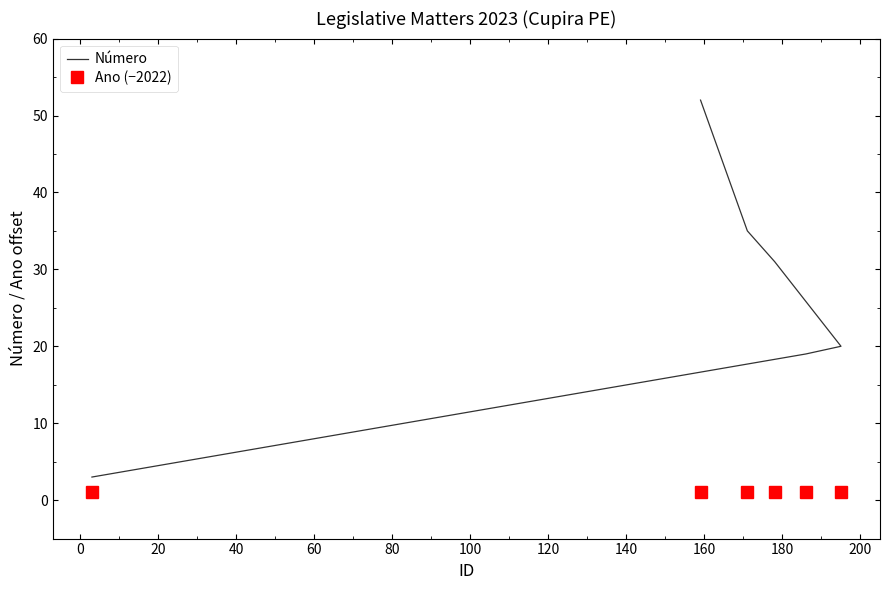

What is the difference between the maximum and minimum values in the Número series?

49